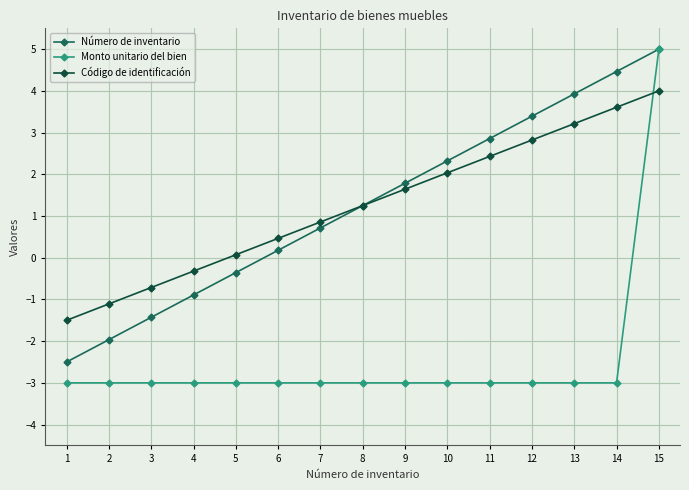

True or false: Número de inventario has more than 0 interior local peaks.

False